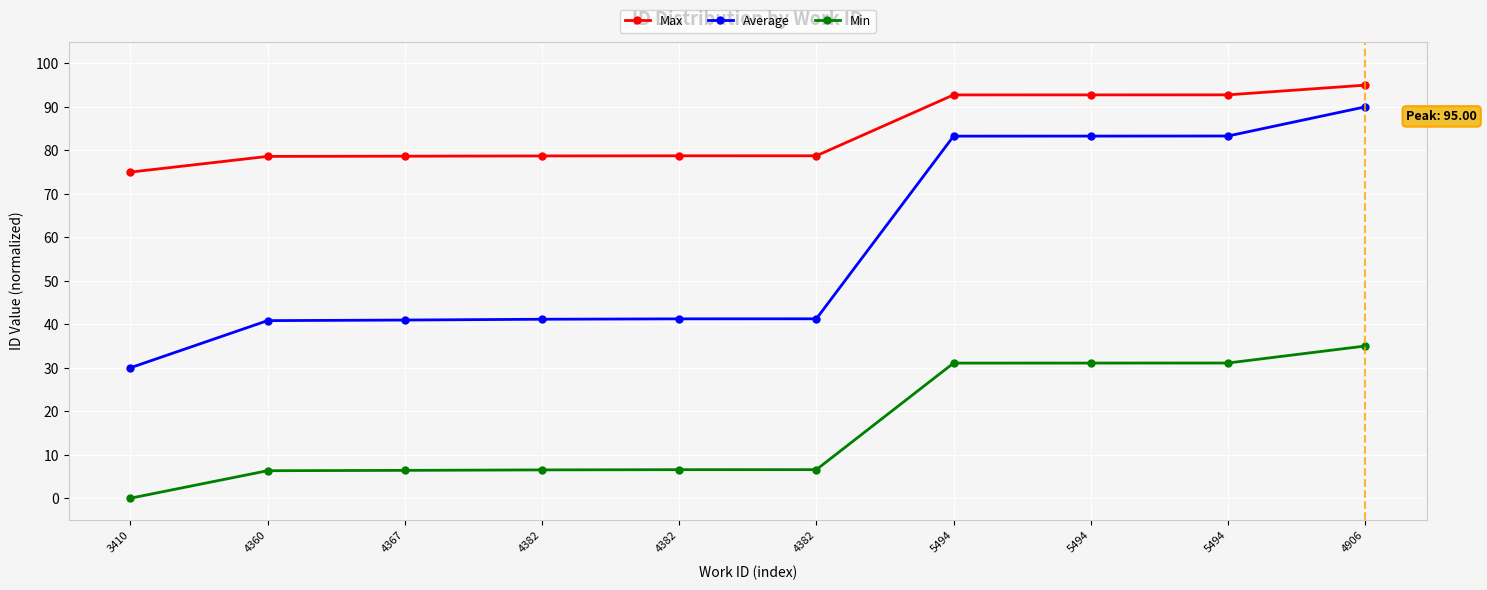

What are all the series names shown in the legend?

Max, Average, Min